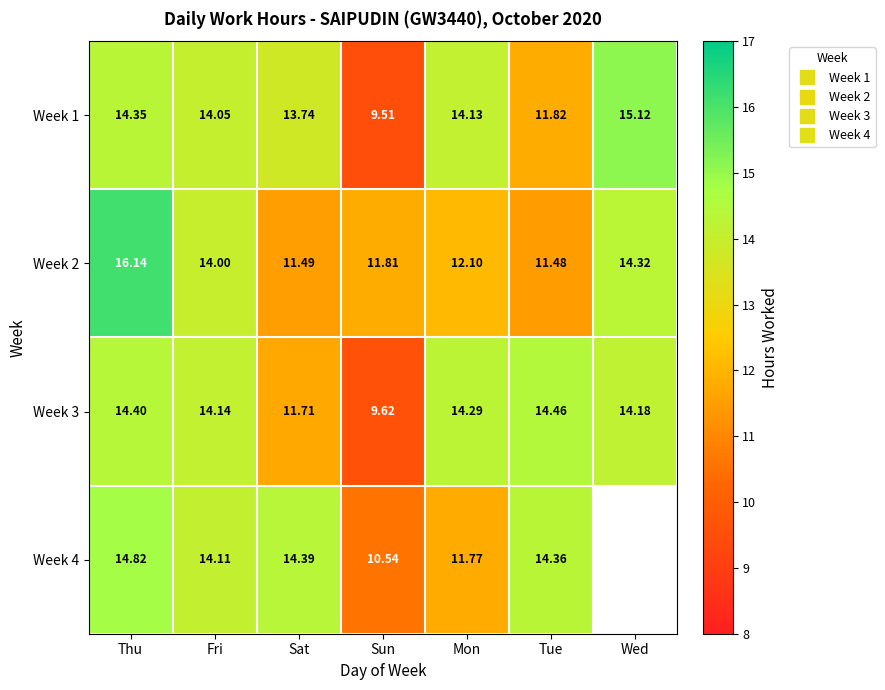

At Sat, list the series in order from smallest to largest.

Week 2, Week 3, Week 1, Week 4